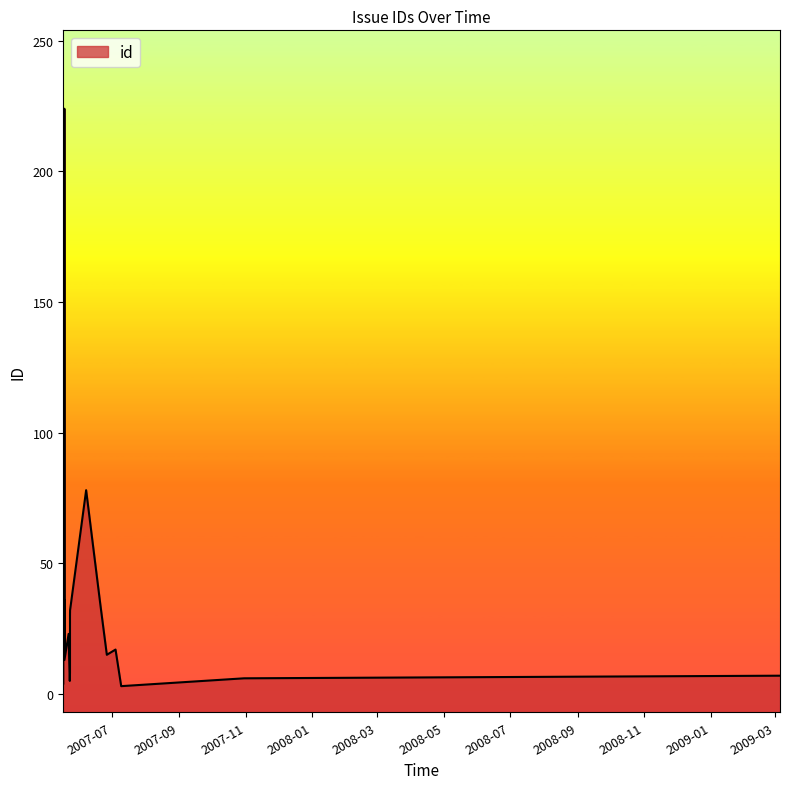

What is the approximate value at 2007-05-23 16:49:35?

14